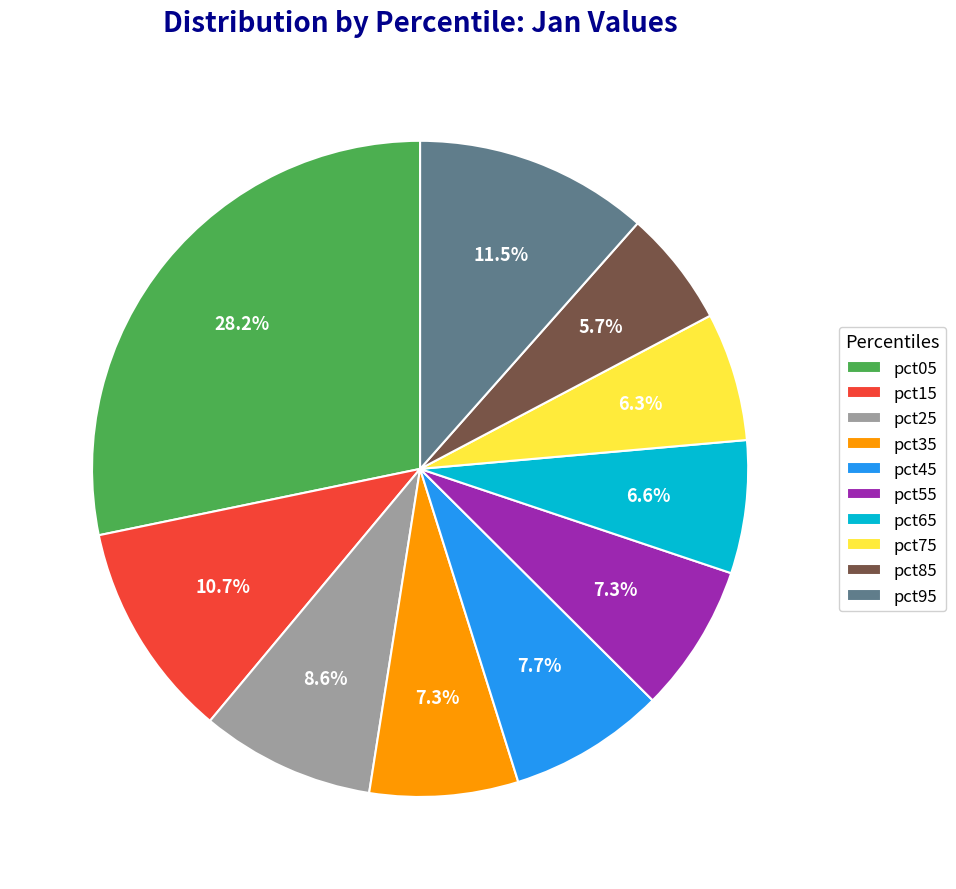

Combined, what portion of the pie is pct15 and pct35?

18.0%